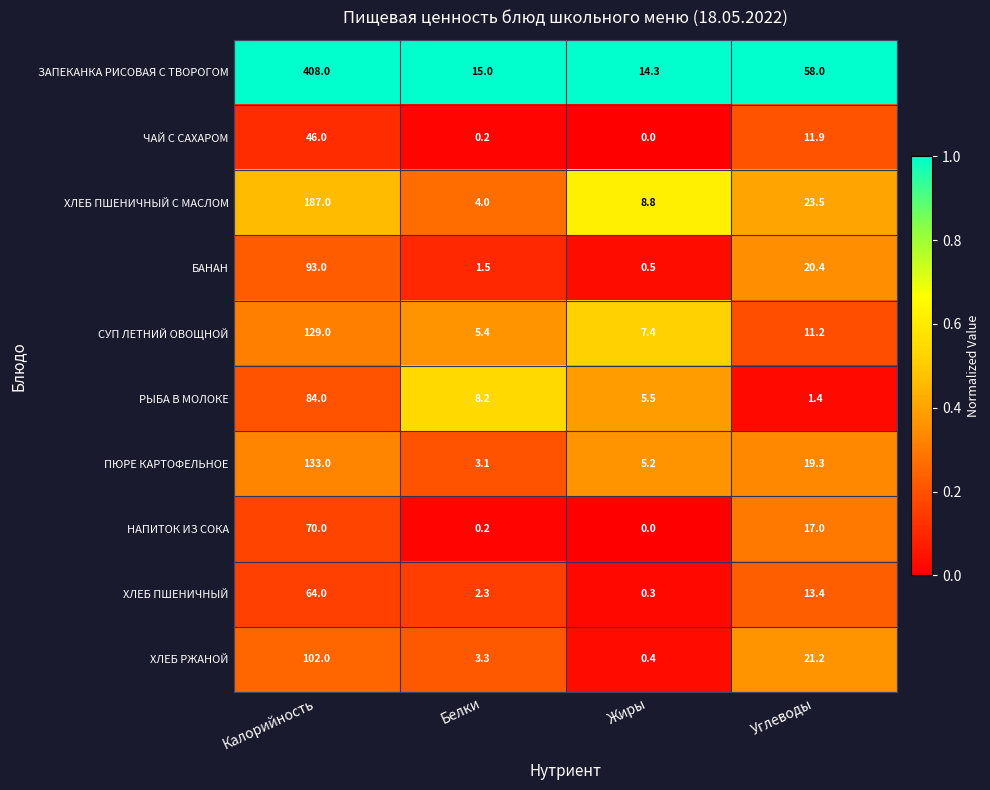

At which category is the sum across all series the highest?

Калорийность